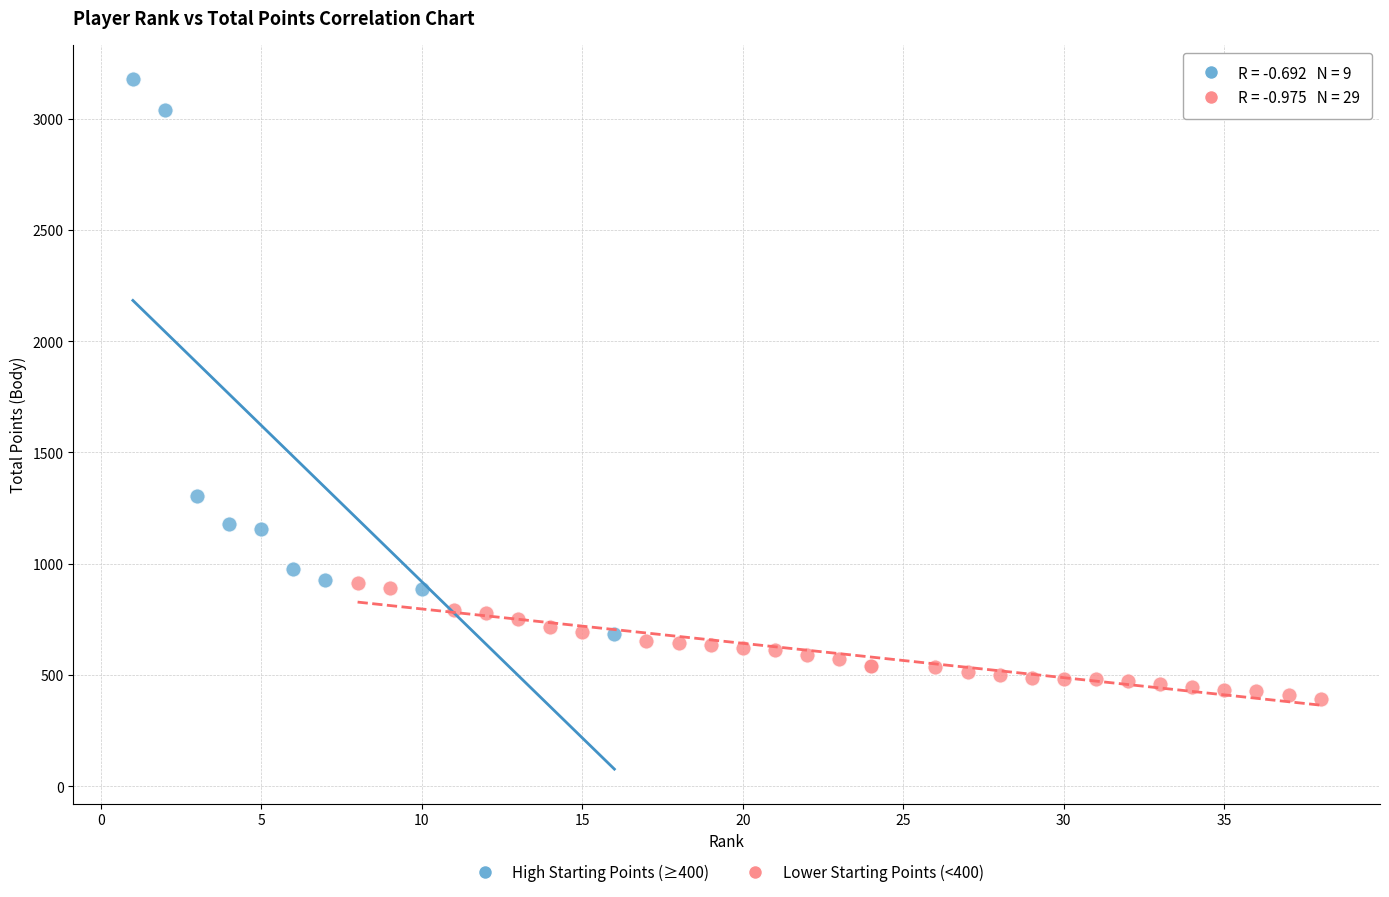

Which series reaches the maximum Y coordinate?

High Starting Points (≥400)